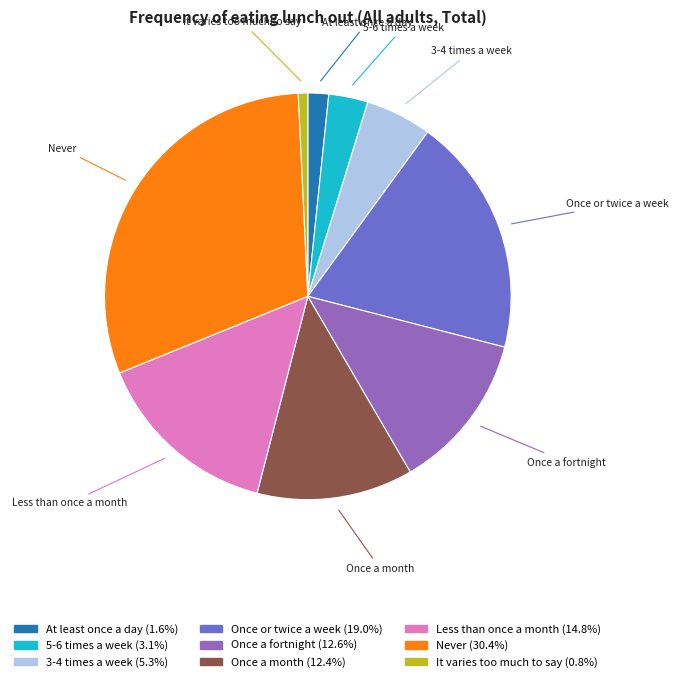

How many segments does this pie chart have?

9